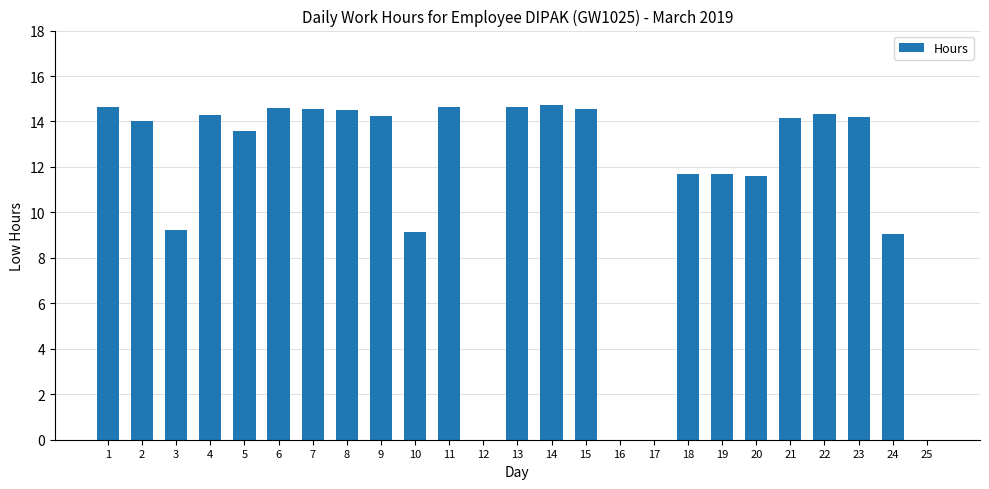

What is the sum of all values?

278.1